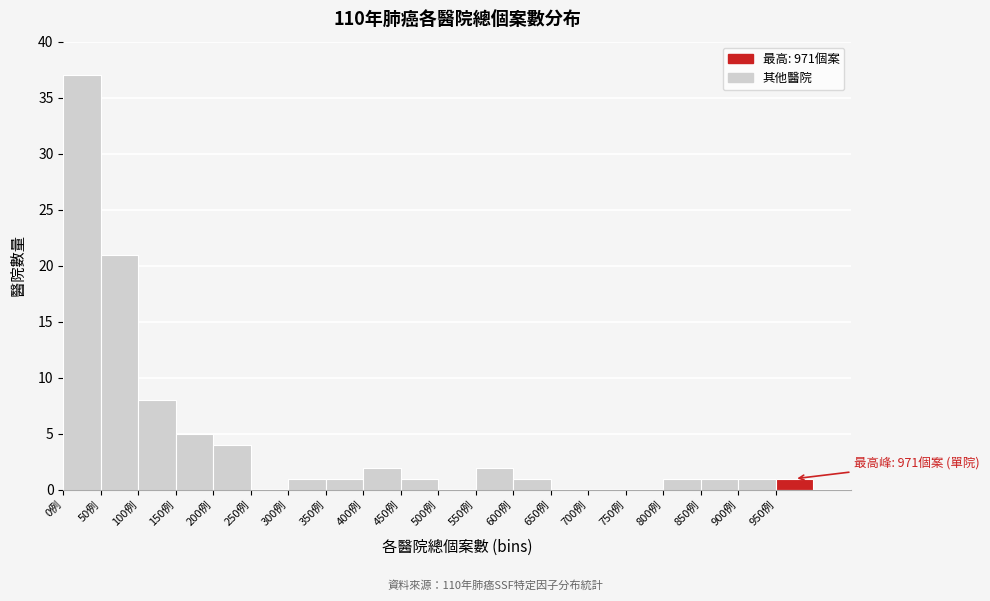

Over which range of the x-axis is the bar tallest?

0 to 50